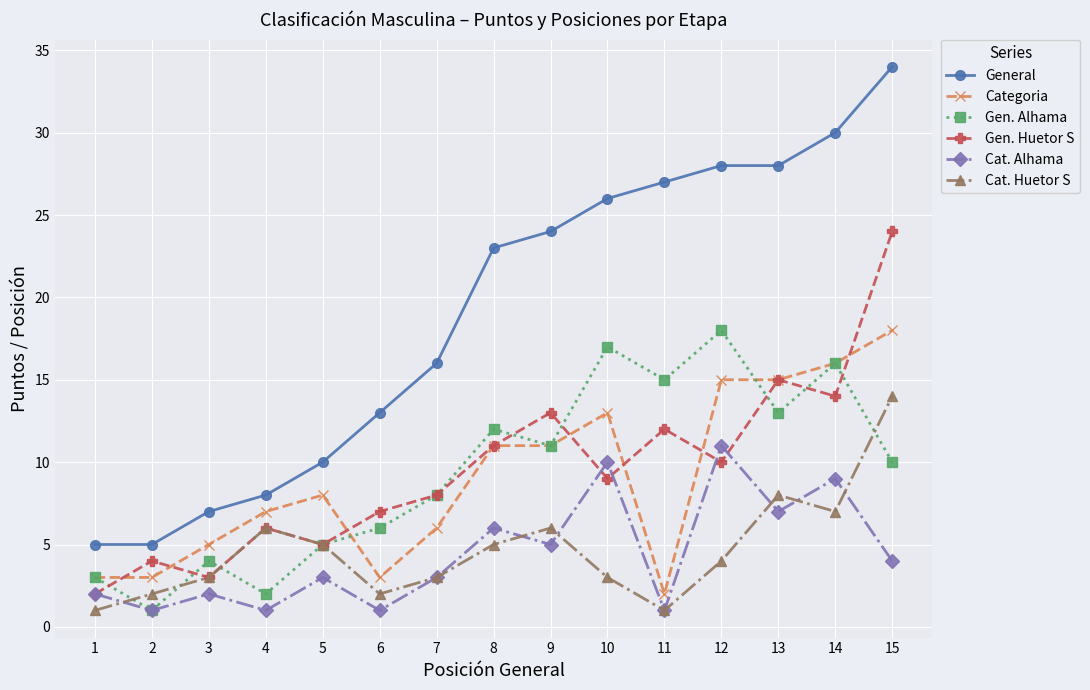

What is the value of the Gen. Huetor S point at the 4th from the left?

6